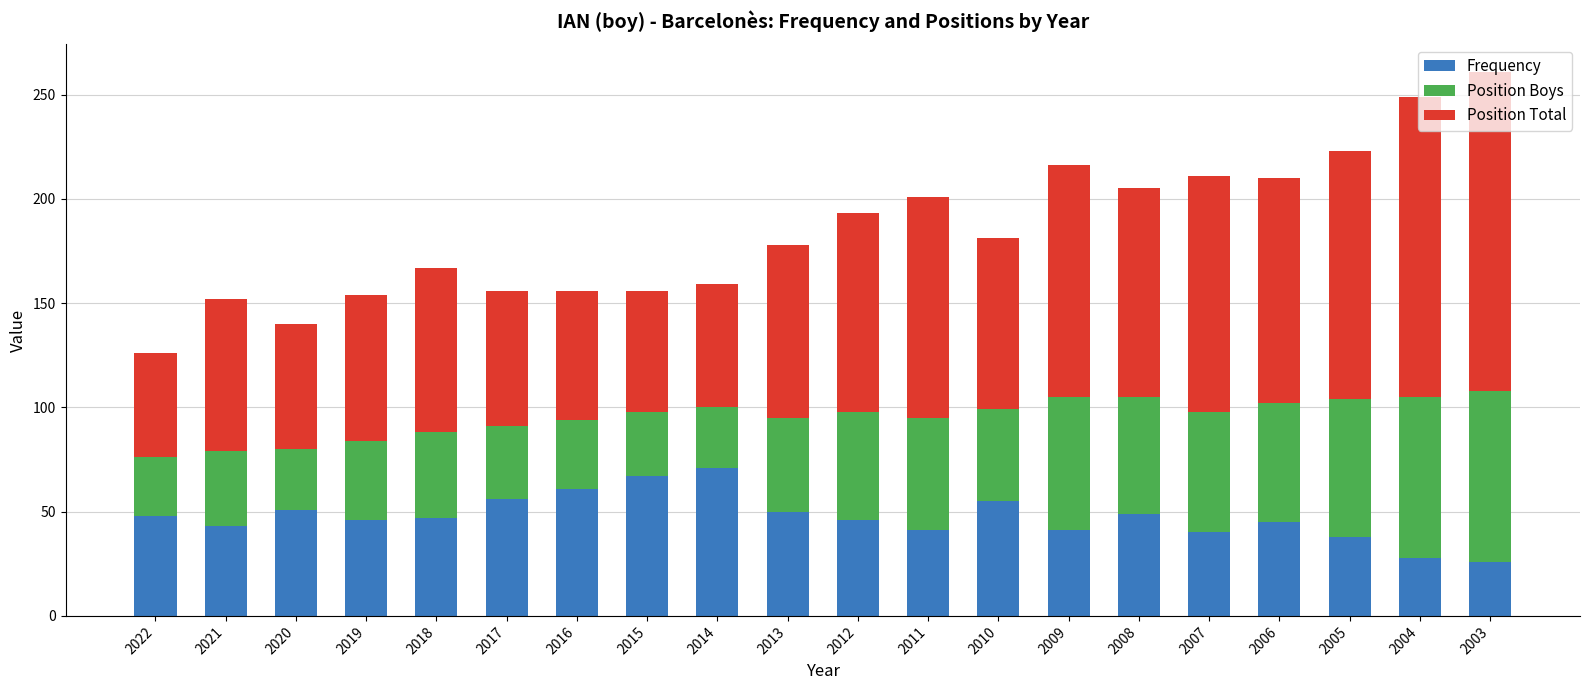

What is the maximum value for Frequency?

71